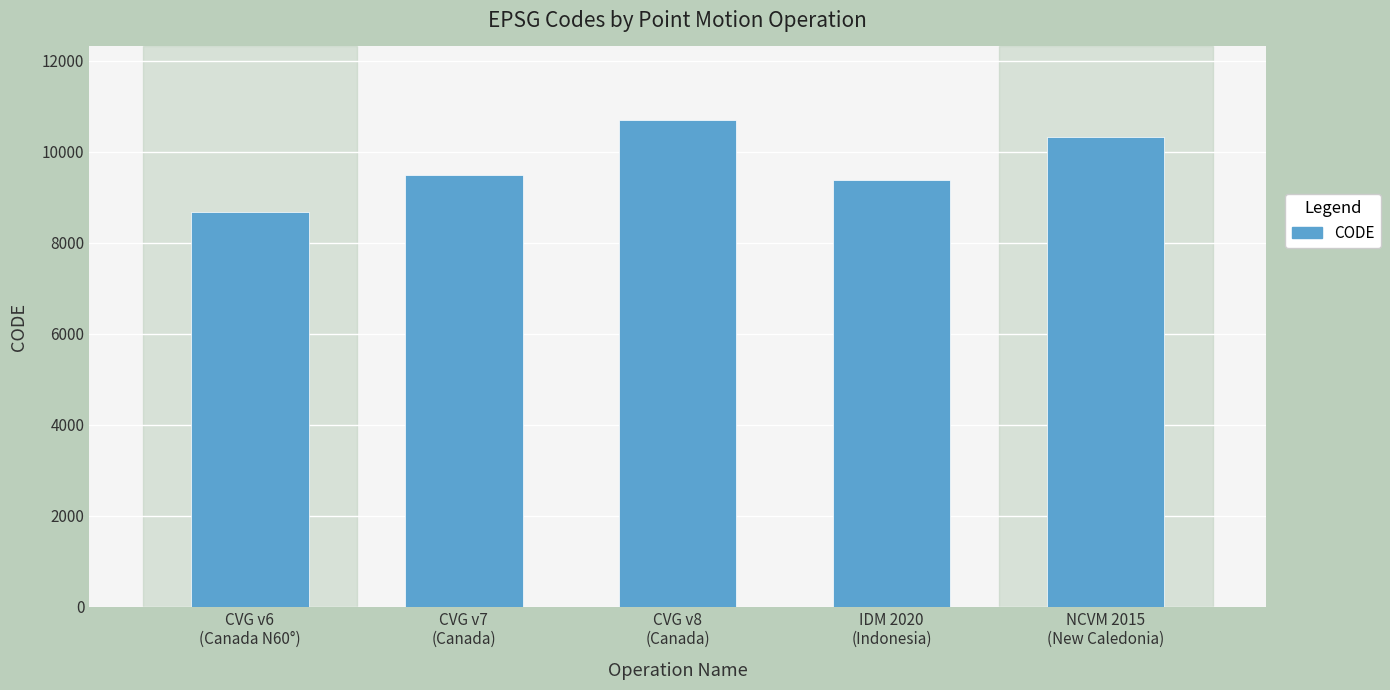

Between NCVM 2015
(New Caledonia) and CVG v7
(Canada), which is larger?

NCVM 2015
(New Caledonia)